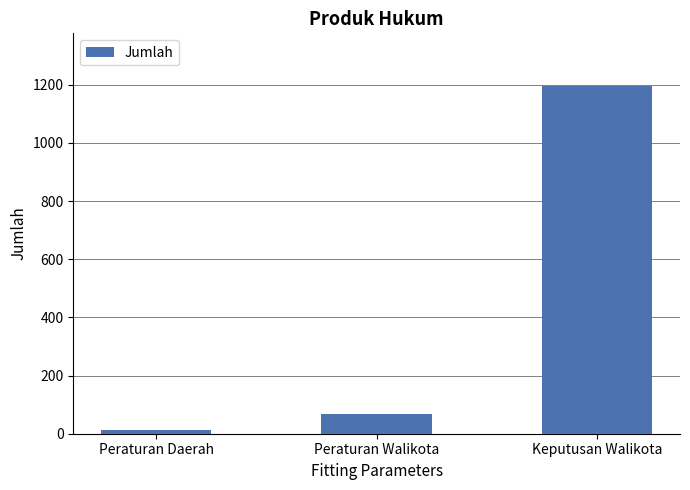

Rank the categories by value from highest to lowest.

Keputusan Walikota, Peraturan Walikota, Peraturan Daerah